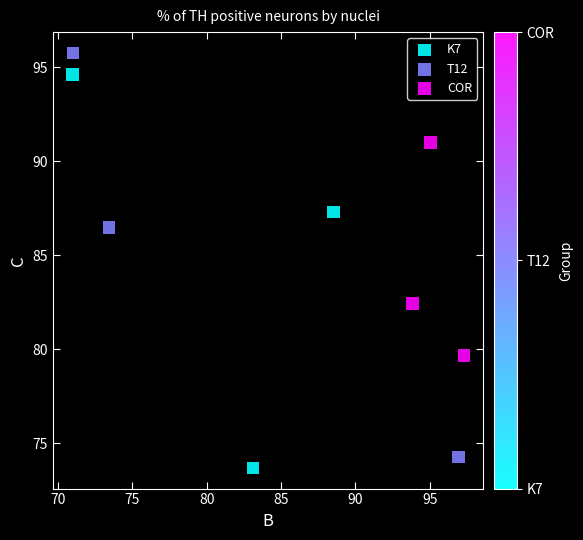

Which series has the largest Y range (max minus min)?

T12